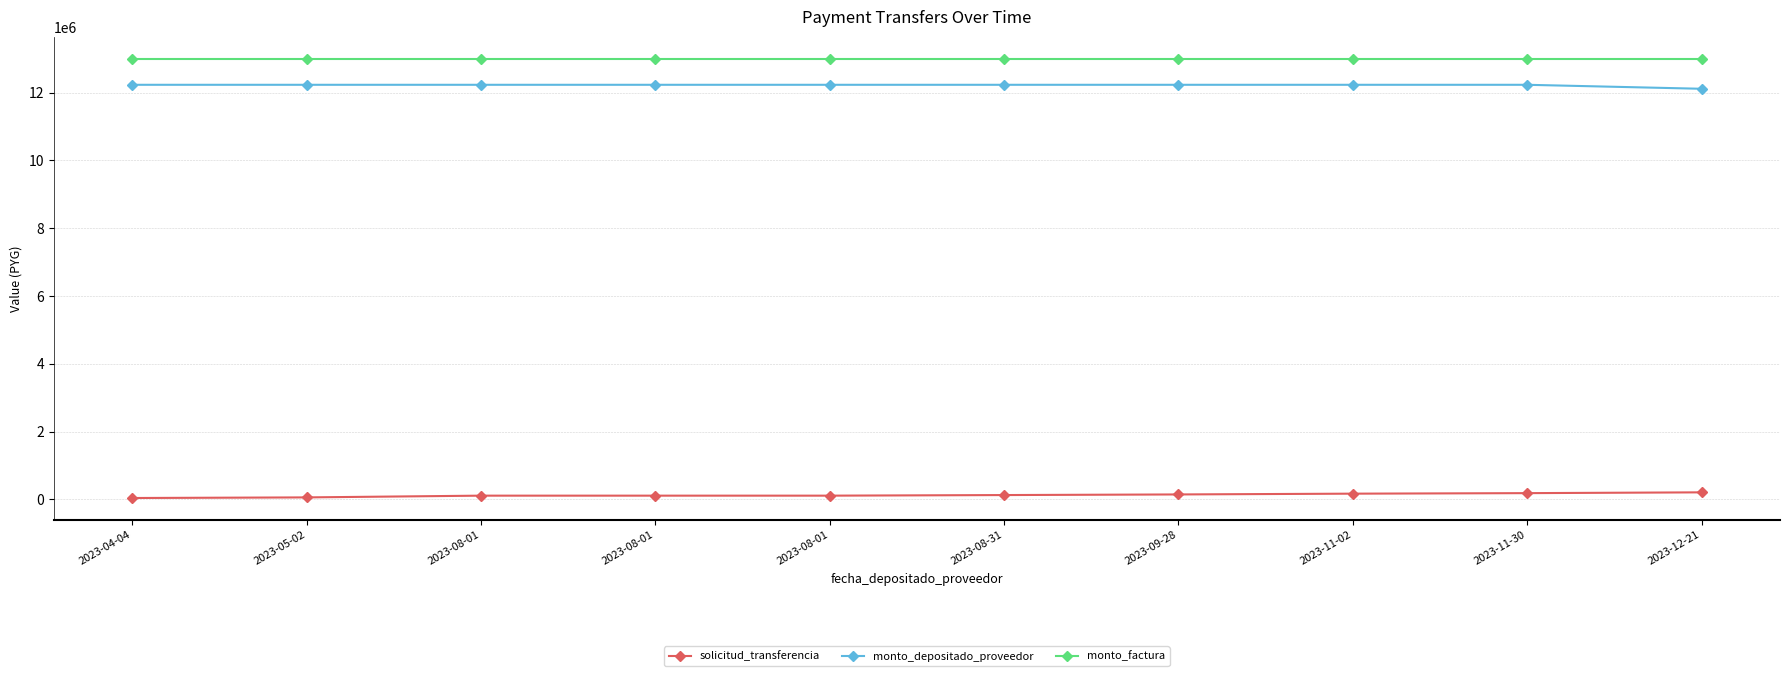

The monto_factura series shows 13000000 at 2023-04-04. True or false?

True